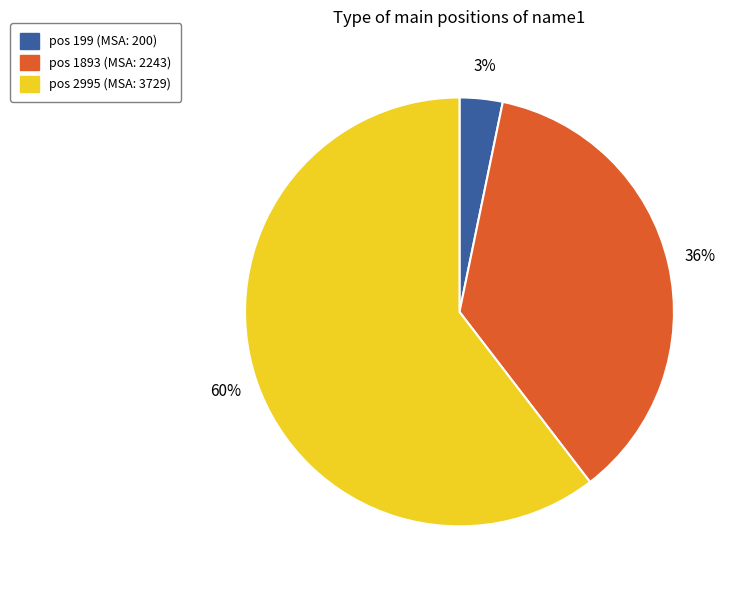

Rank the categories by value from highest to lowest.

pos 2995 (MSA: 3729), pos 1893 (MSA: 2243), pos 199 (MSA: 200)